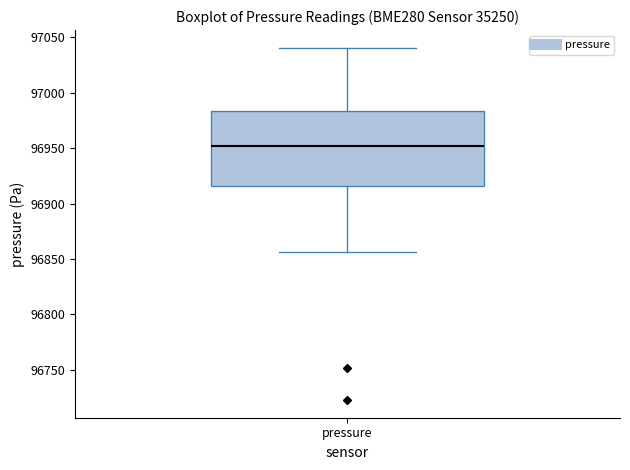

Where does the upper whisker of the box for pressure end on the y-axis? The values are not printed on the chart, so give them approximately, as read against the axis.

97040